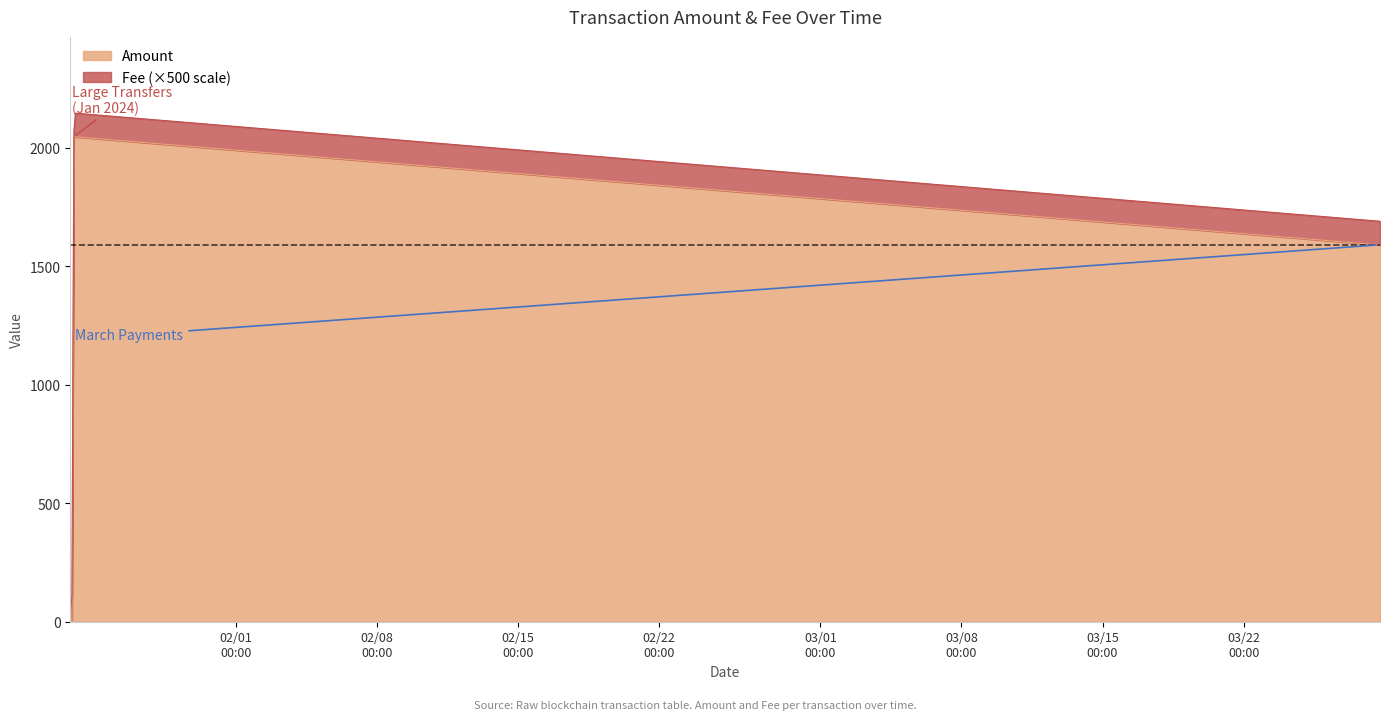

What is the change in value from 2024-03-28 16:48:00 to 2024-03-28 18:18:00?

-0.2